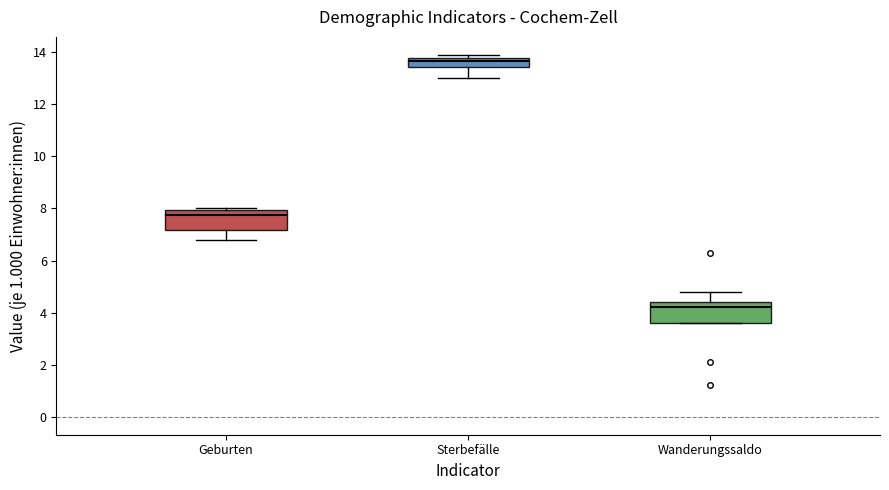

Which box's median line is the highest?

Sterbefälle